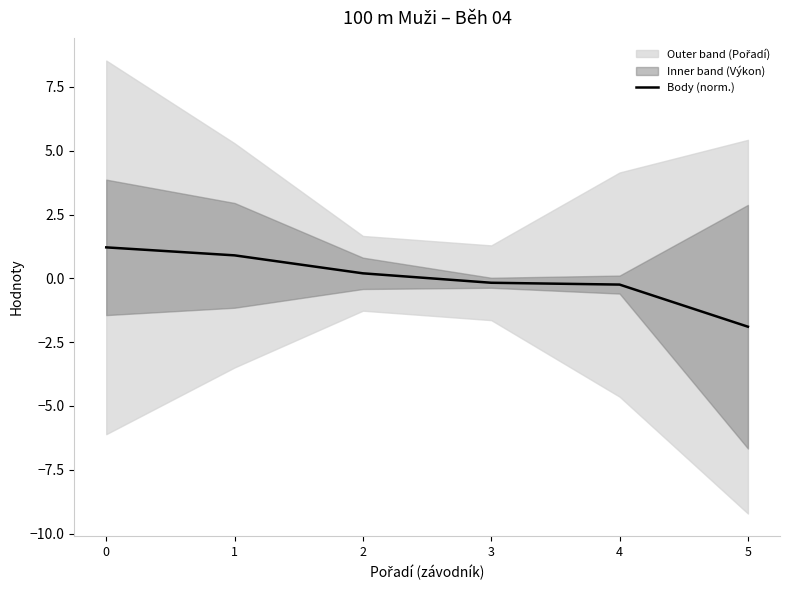

Reading left to right, extract all data points from this chart.

1.2	0.9	0.2	-0.2	-0.2	-1.9